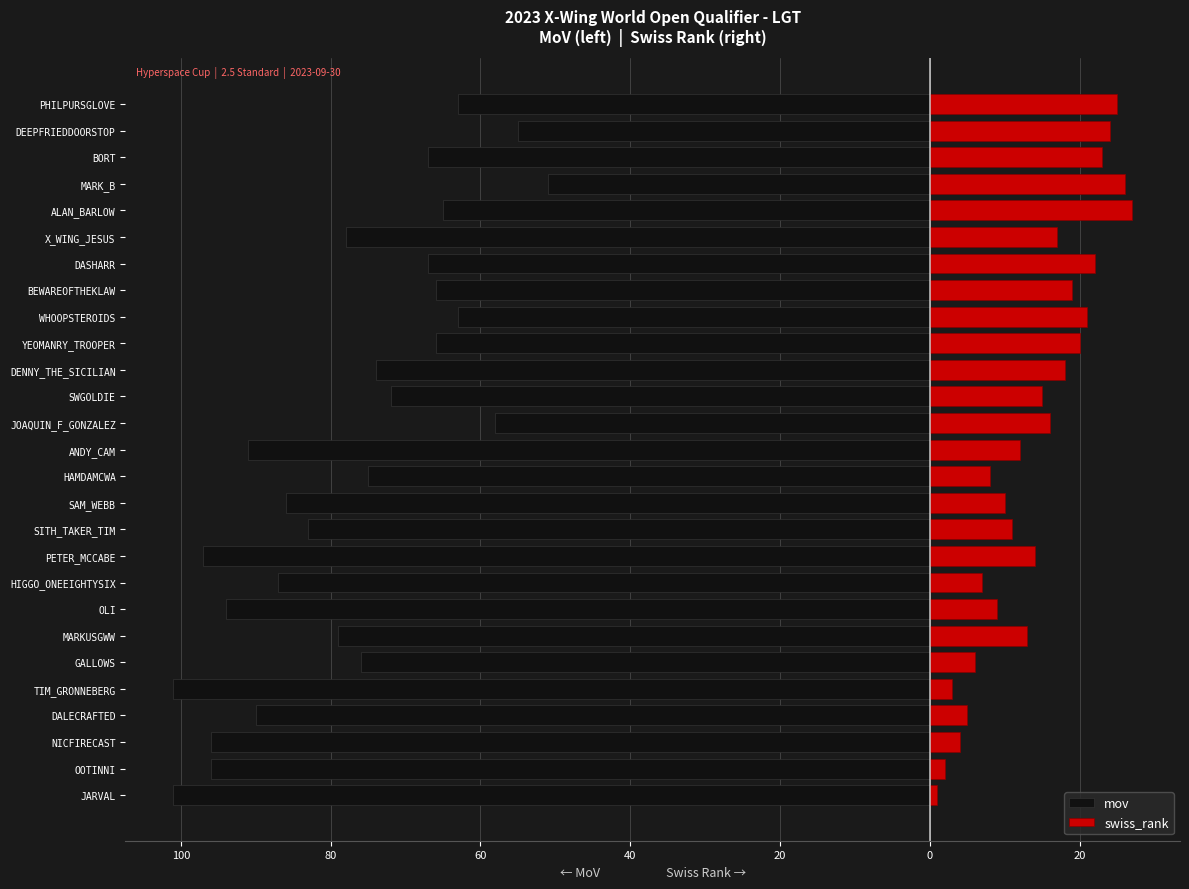

Is the value of mov at X_WING_JESUS greater than the value of swiss_rank at X_WING_JESUS?

No